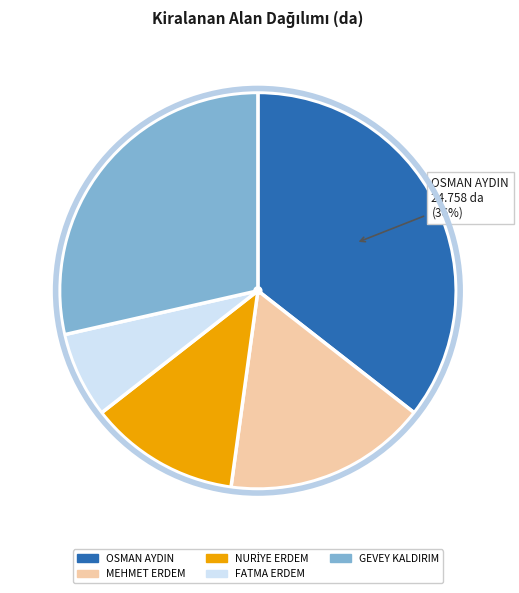

To the nearest percent, what is the average slice percentage?

20%